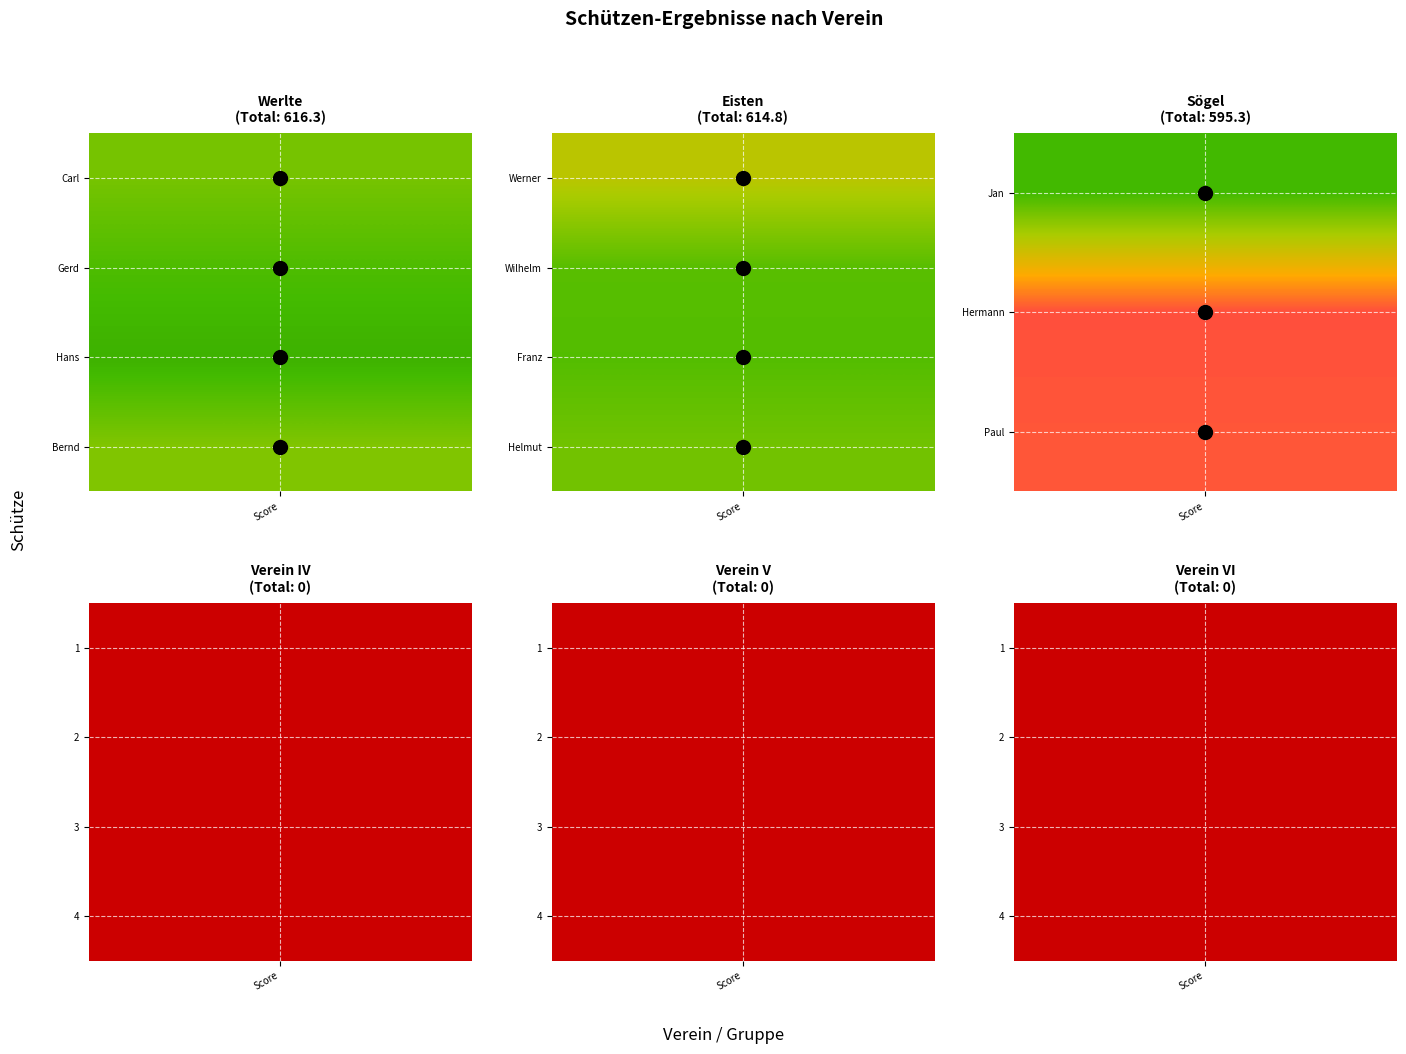

Which category has the lowest value across all series?

1